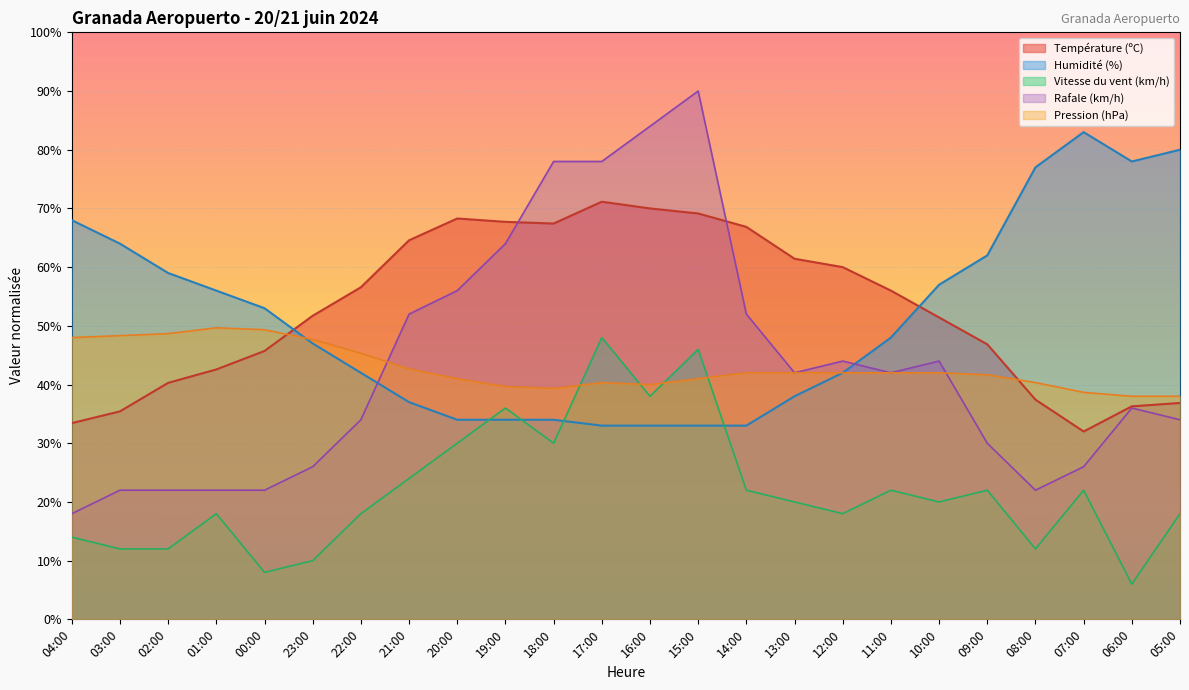

Is it true that Humidité (%) equals 94.8 at 02:00?

False